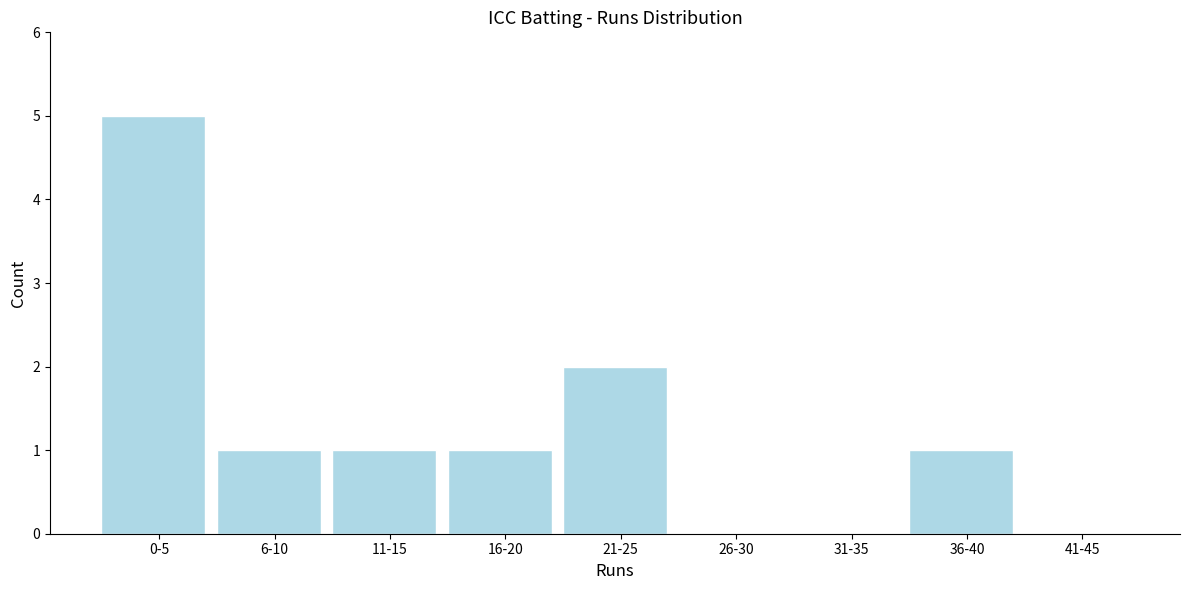

Reading left to right, extract all data points from this chart.

0-5=5	6-10=1	11-15=1	16-20=1	21-25=2	26-30=0	31-35=0	36-40=1	41-45=0